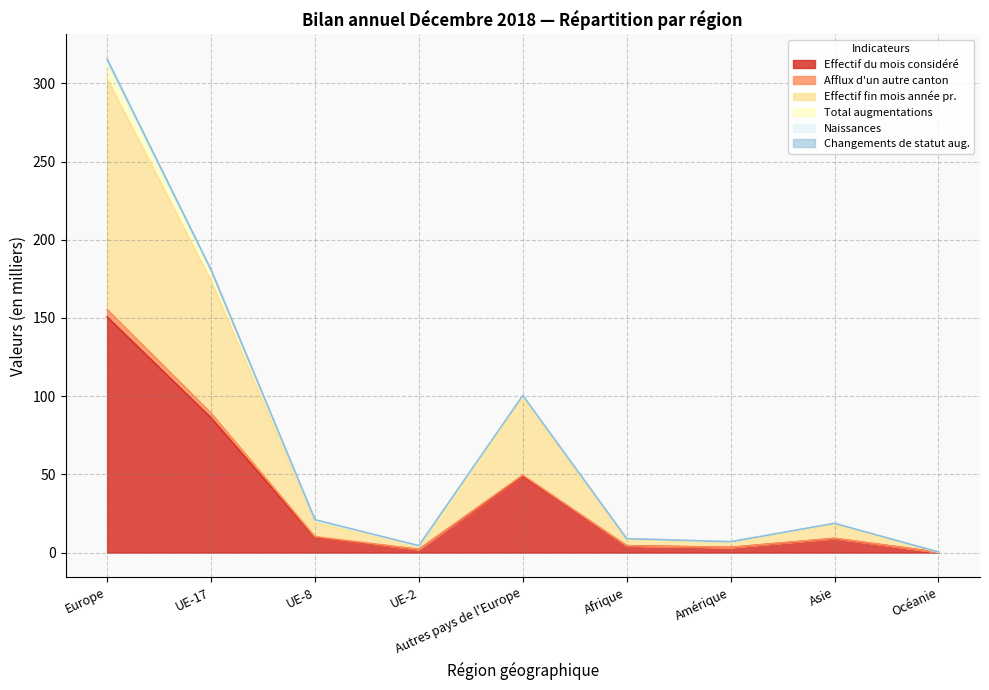

What is the value of the Effectif fin mois année pr. point at the 5th from the left?

97.8